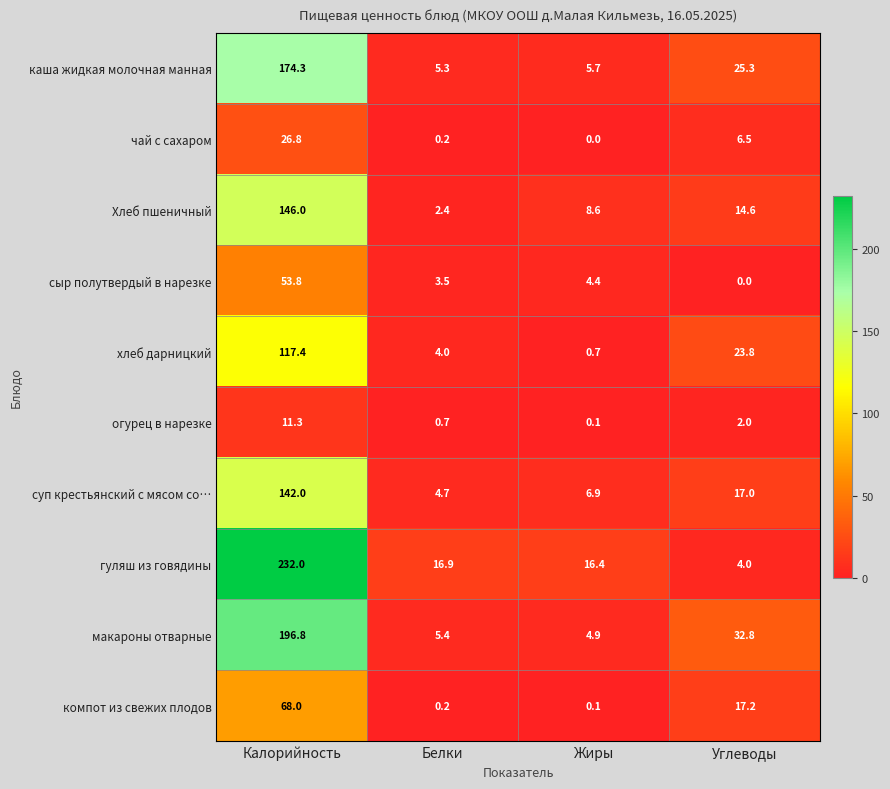

At which category is the sum across all series the highest?

Калорийность